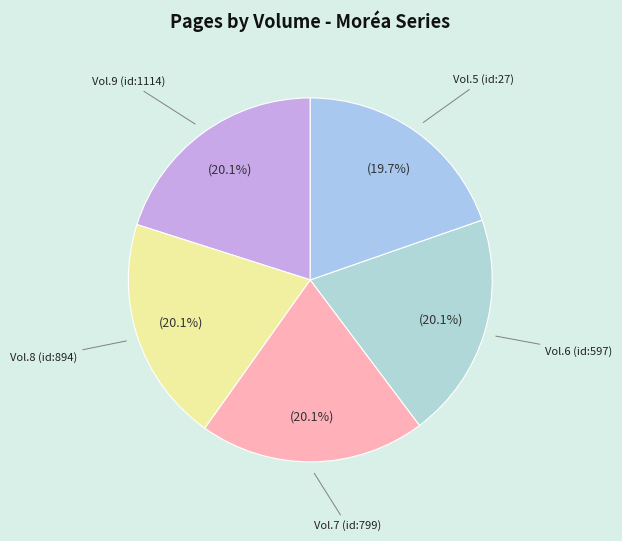

Is there a majority slice in this chart?

No